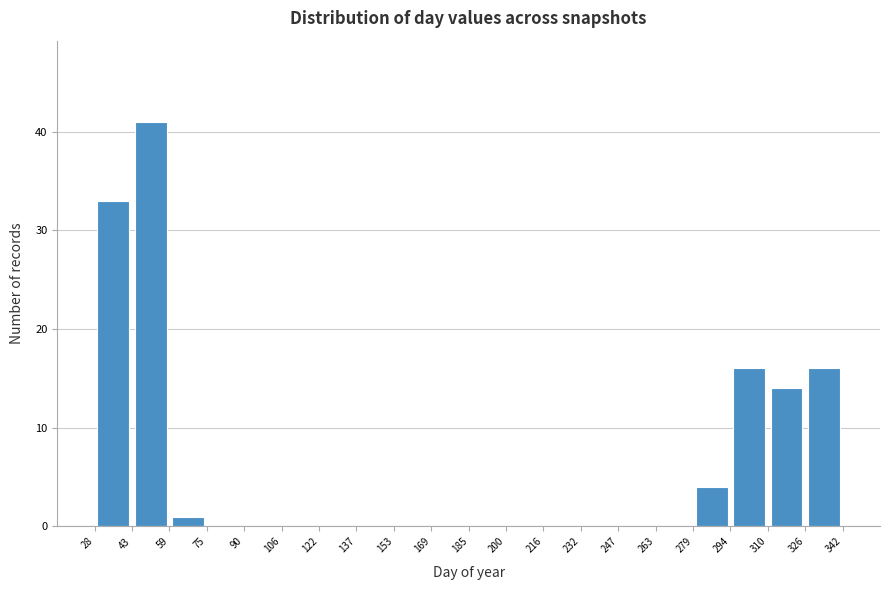

Reading left to right, transcribe this chart: for each bar, give the range it covers on the x-axis and its height. The values are not printed on the chart, so give them approximately, as read against the axis.

28 to 43: 33
43 to 59: 41
59 to 75: 1
75 to 90: 0
90 to 106: 0
106 to 122: 0
122 to 137: 0
137 to 153: 0
153 to 169: 0
169 to 185: 0
185 to 200: 0
200 to 216: 0
216 to 232: 0
232 to 247: 0
247 to 263: 0
263 to 279: 0
279 to 294: 4
294 to 310: 16
310 to 326: 14
326 to 342: 16